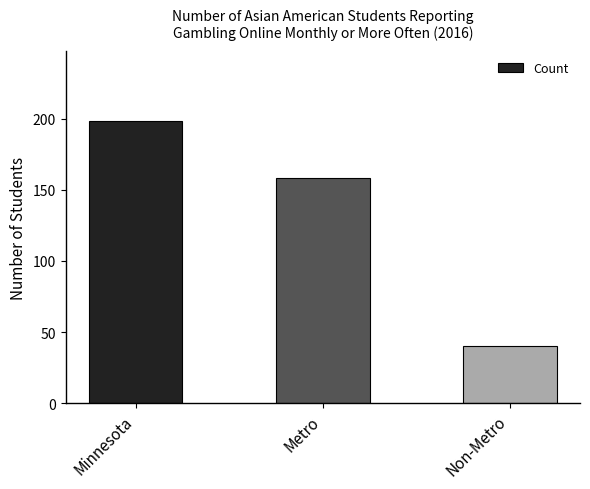

What is the change in value from Minnesota to Metro?

-40